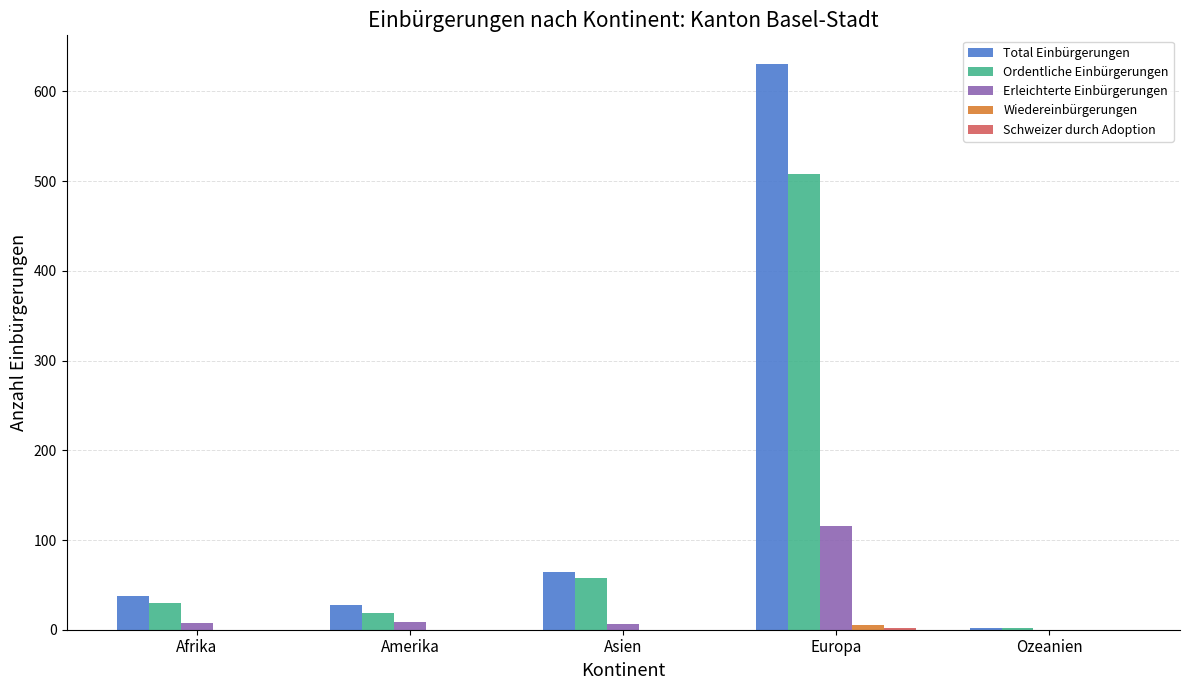

Is it true that Total Einbürgerungen equals 337 at Europa?

False